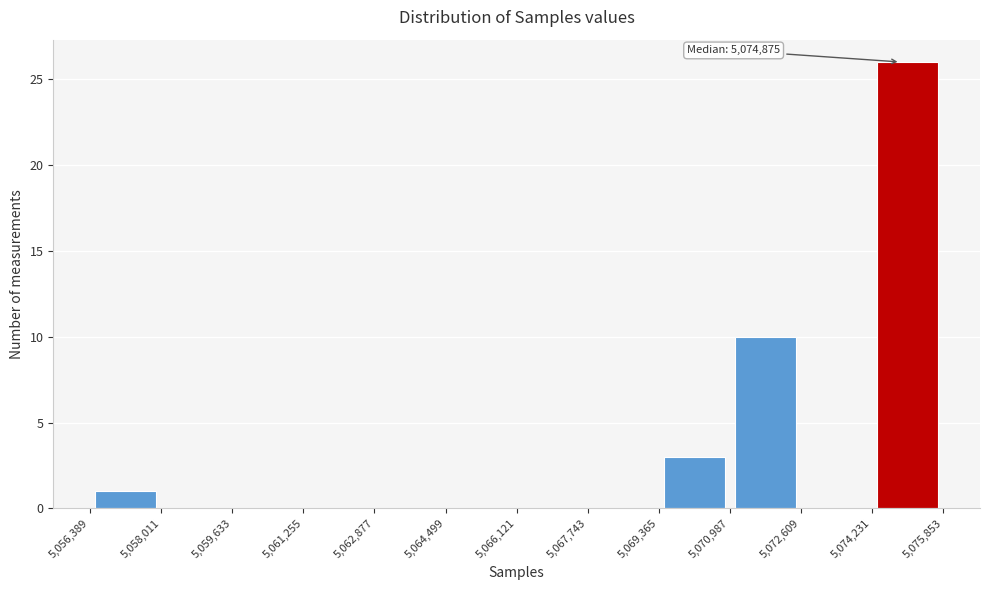

Which range on the x-axis has the tallest bar?

5,074,231 to 5,075,853